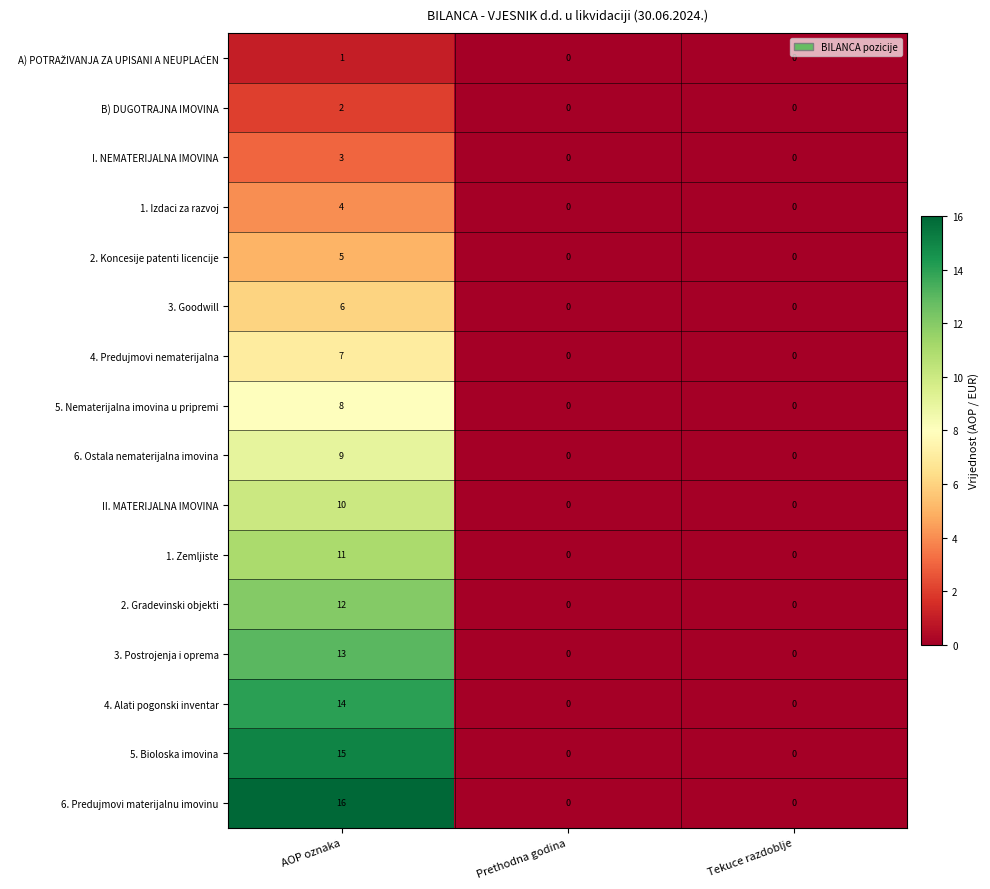

The 1. Izdaci za razvoj series shows -2 at Prethodna godina. True or false?

False